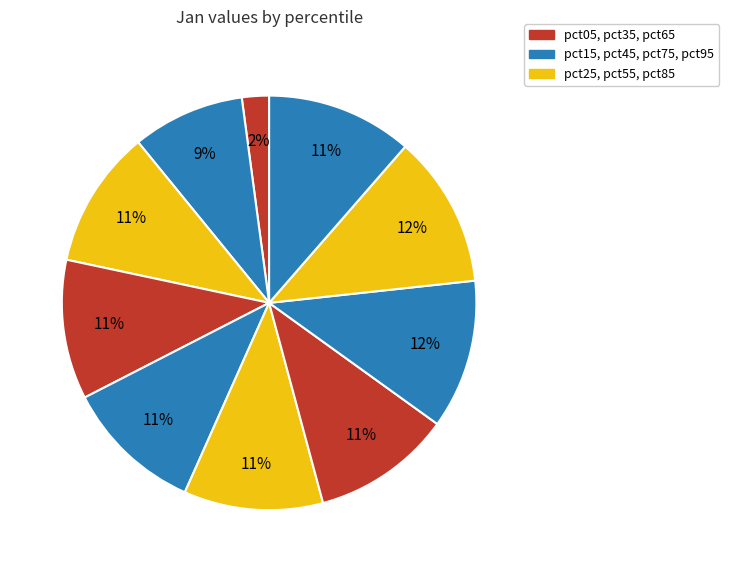

Count the number of slices in the pie.

10